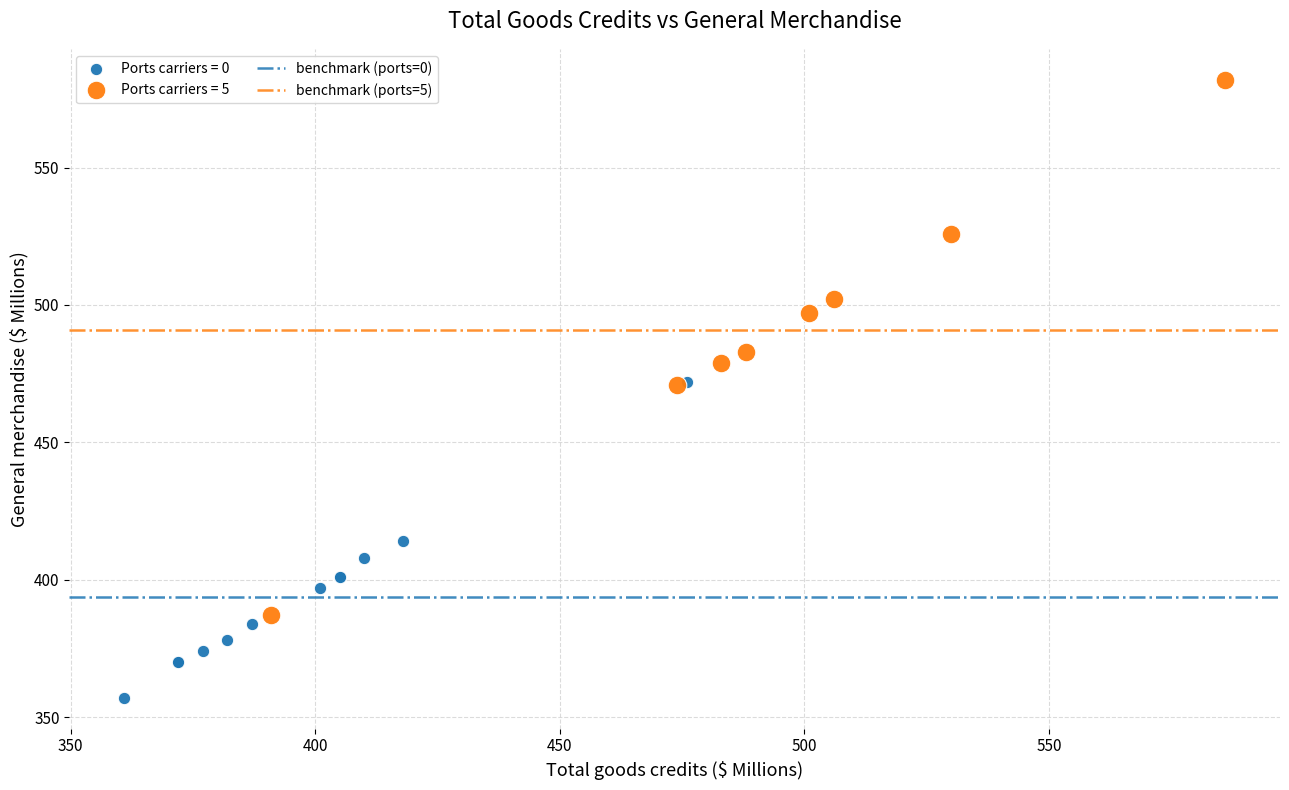

Which series reaches the minimum Y coordinate?

Ports carriers = 0